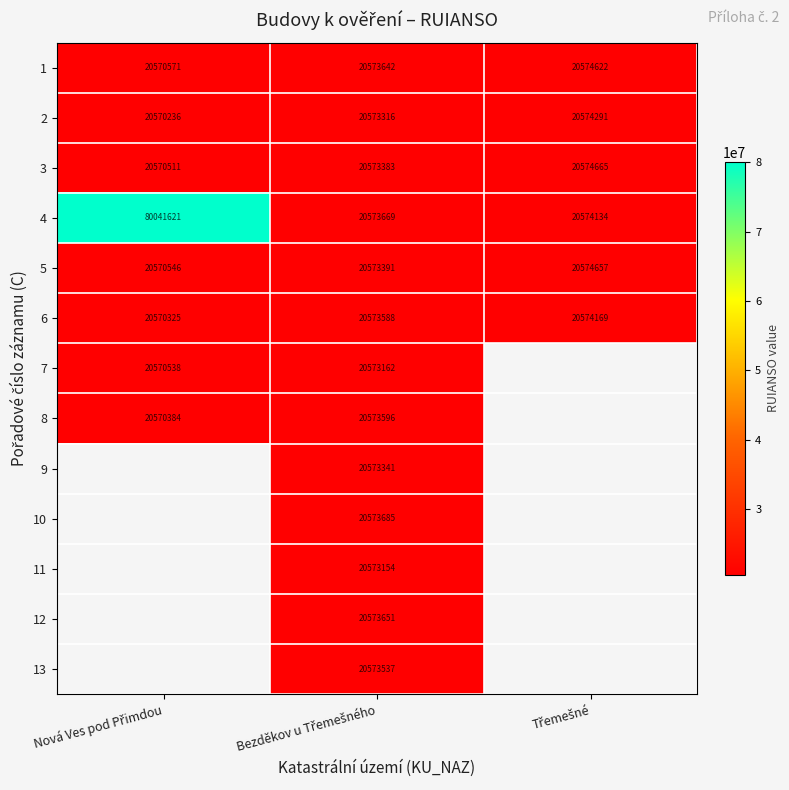

How many 6 values are between 20570325 and 20574169?

3